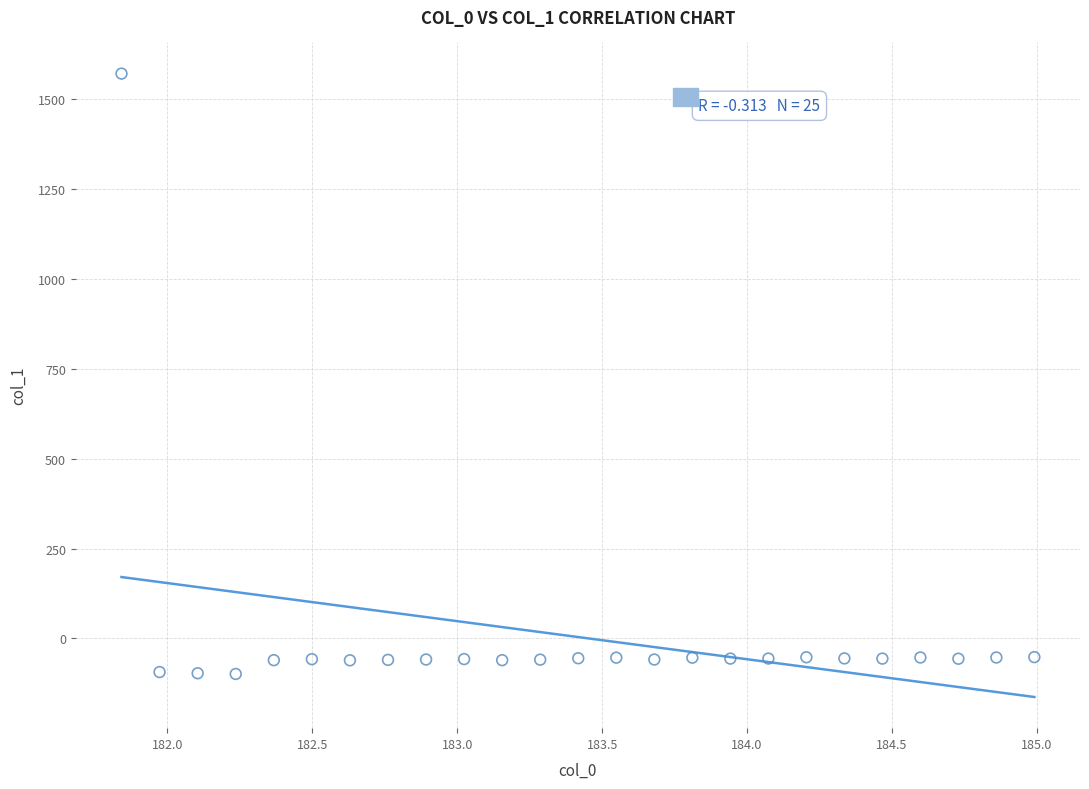

What is the range of Y values (max minus min)?

1669.2